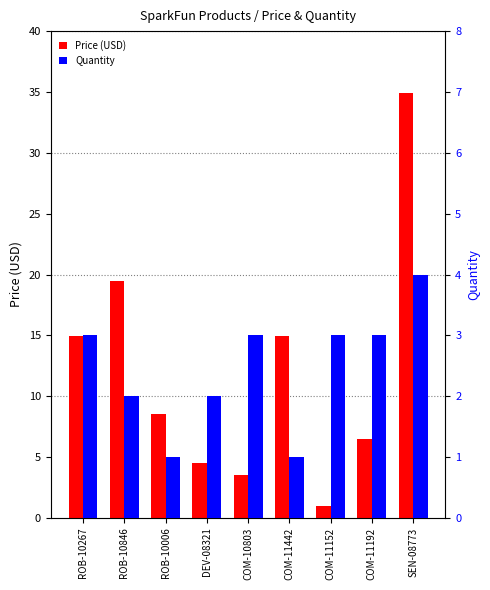

What is the total value across all series at COM-11192?

9.5